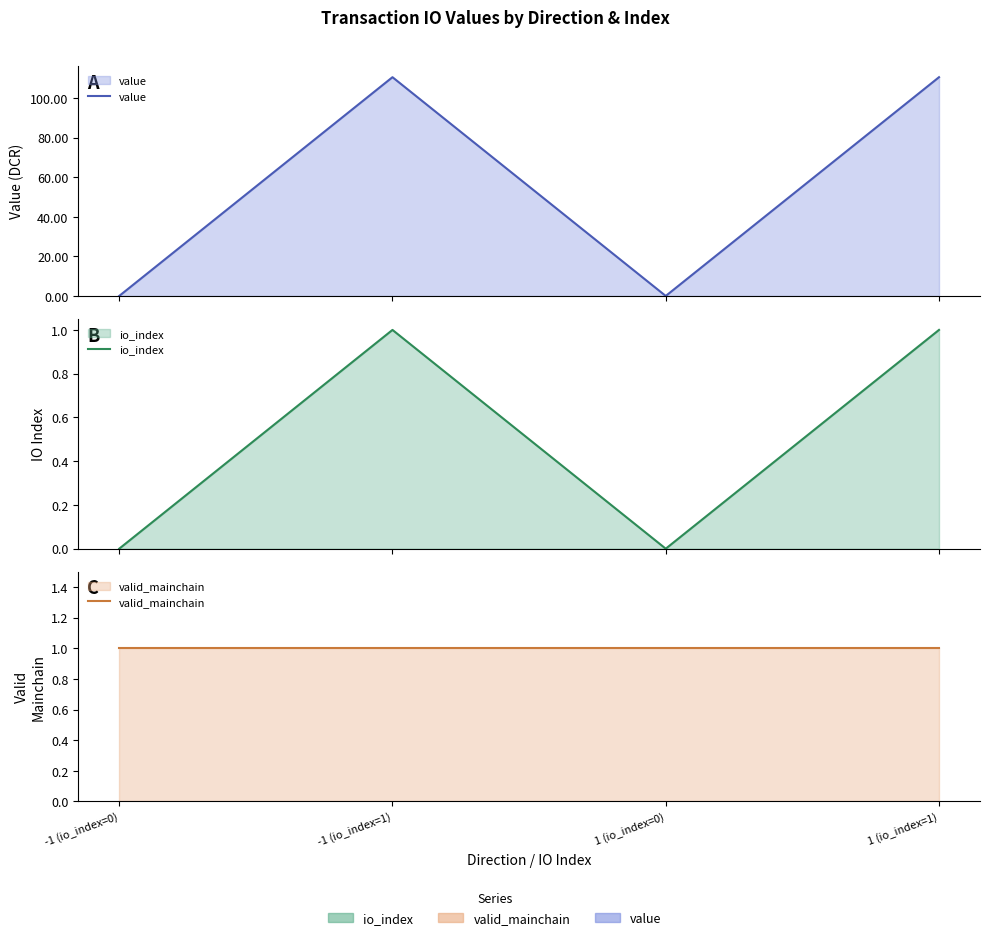

True or false: io_index and value intersect in this chart.

False